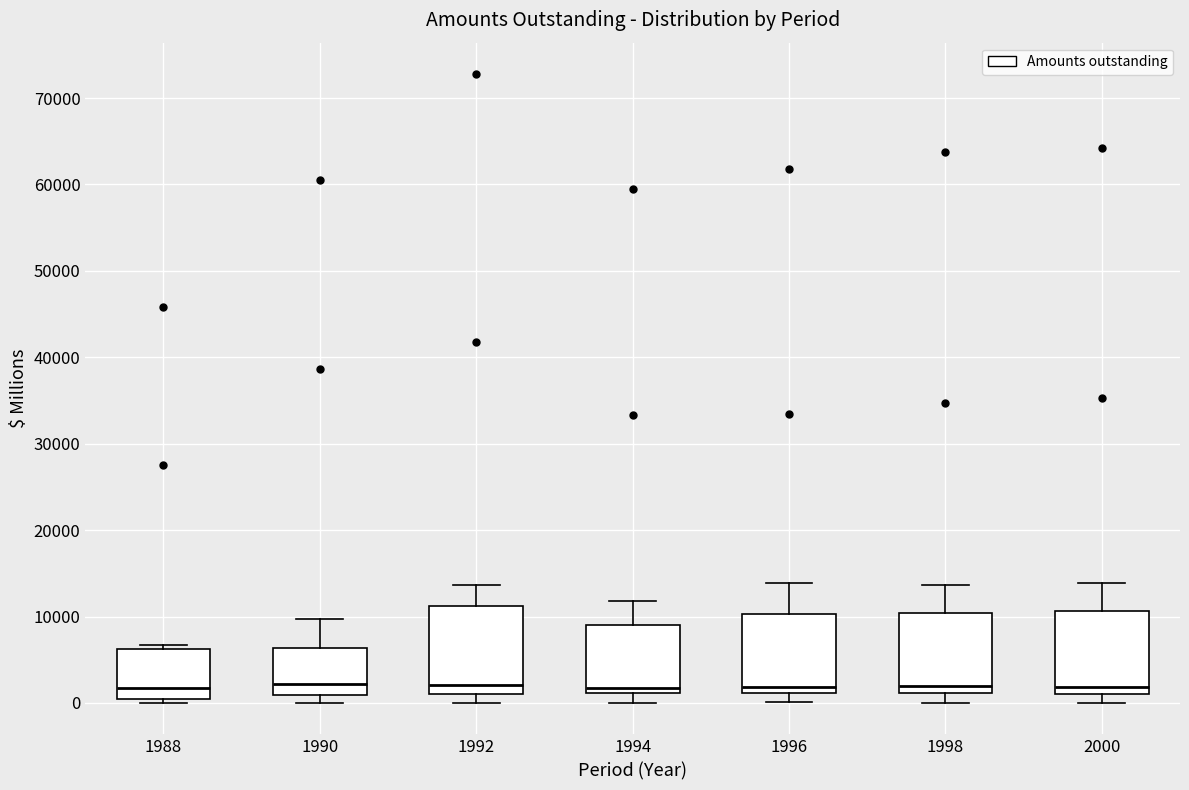

Where is the upper edge of the box at x = 1992 on the y-axis? The values are not printed on the chart, so give them approximately, as read against the axis.

11000